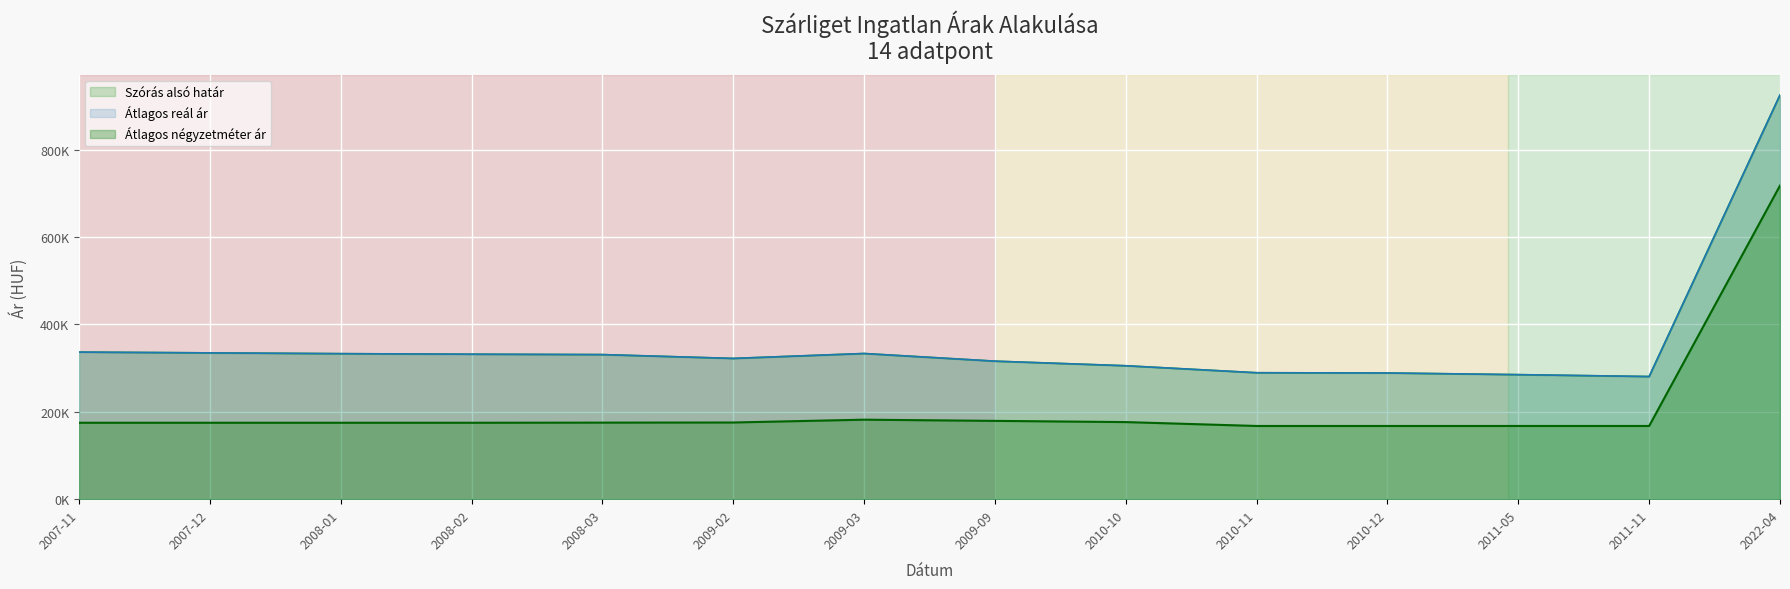

True or false: Átlagos reál ár and Átlagos négyzetméter ár cross at least once.

False